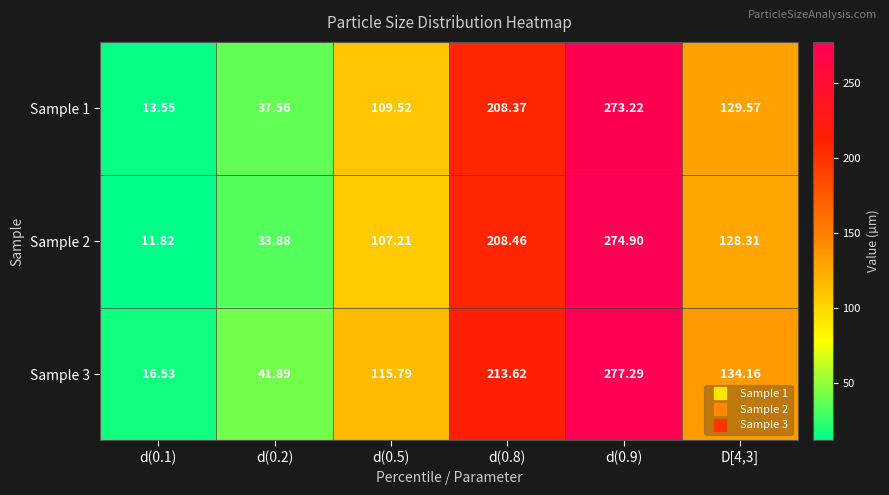

Which series has the largest total across all categories?

Sample 3